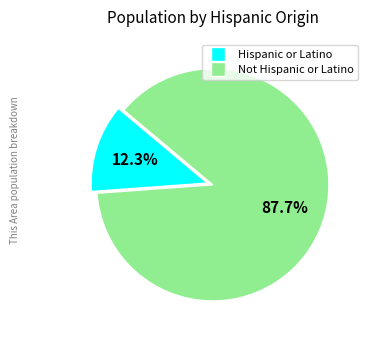

What percentage do Hispanic or Latino and Not Hispanic or Latino together represent?

100.0%